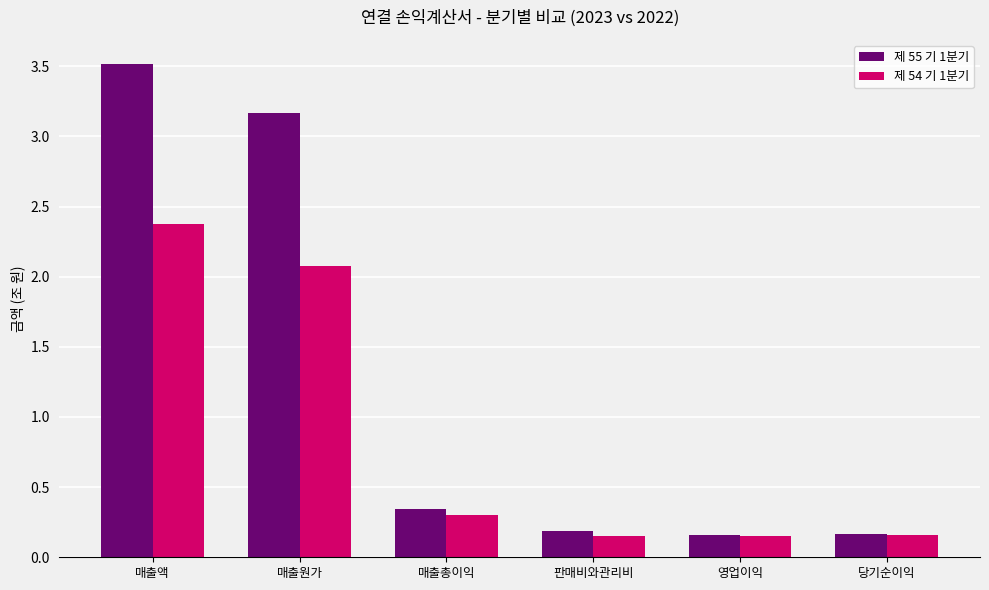

At which label is 제 55 기 1분기 closest to 1?

매출총이익